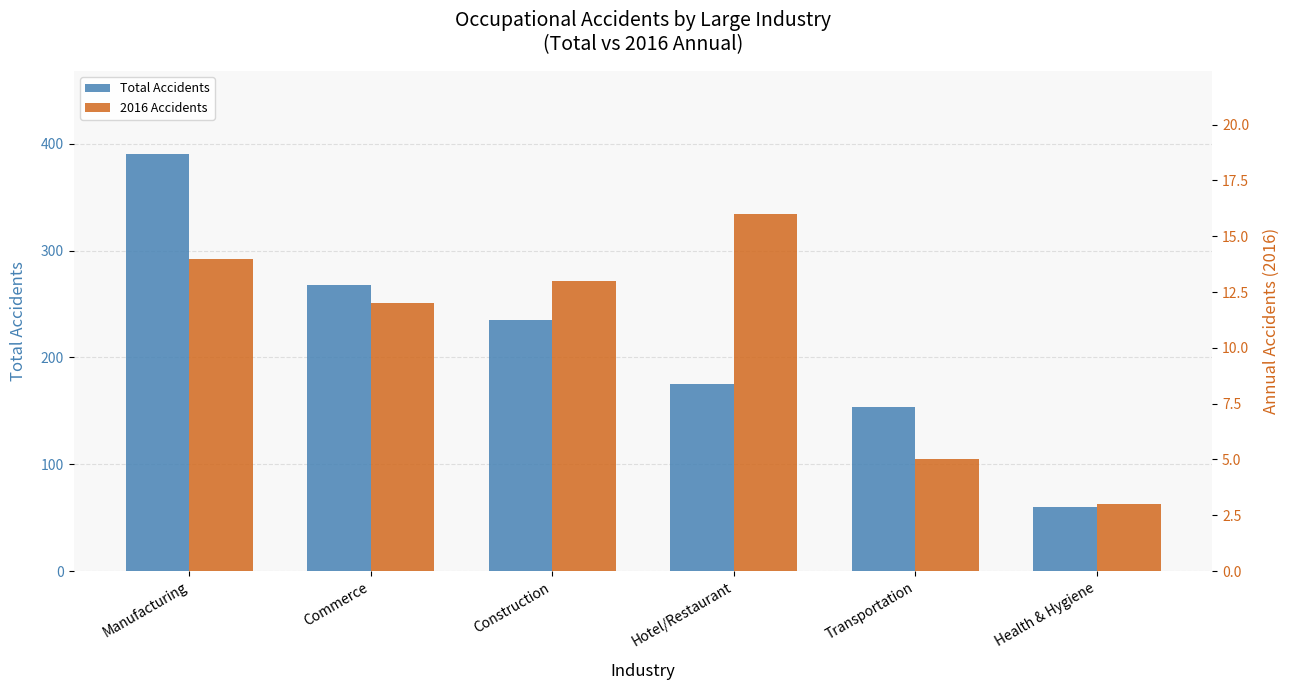

What is the difference between the 2016 Accidents values at Commerce and Hotel/Restaurant?

4